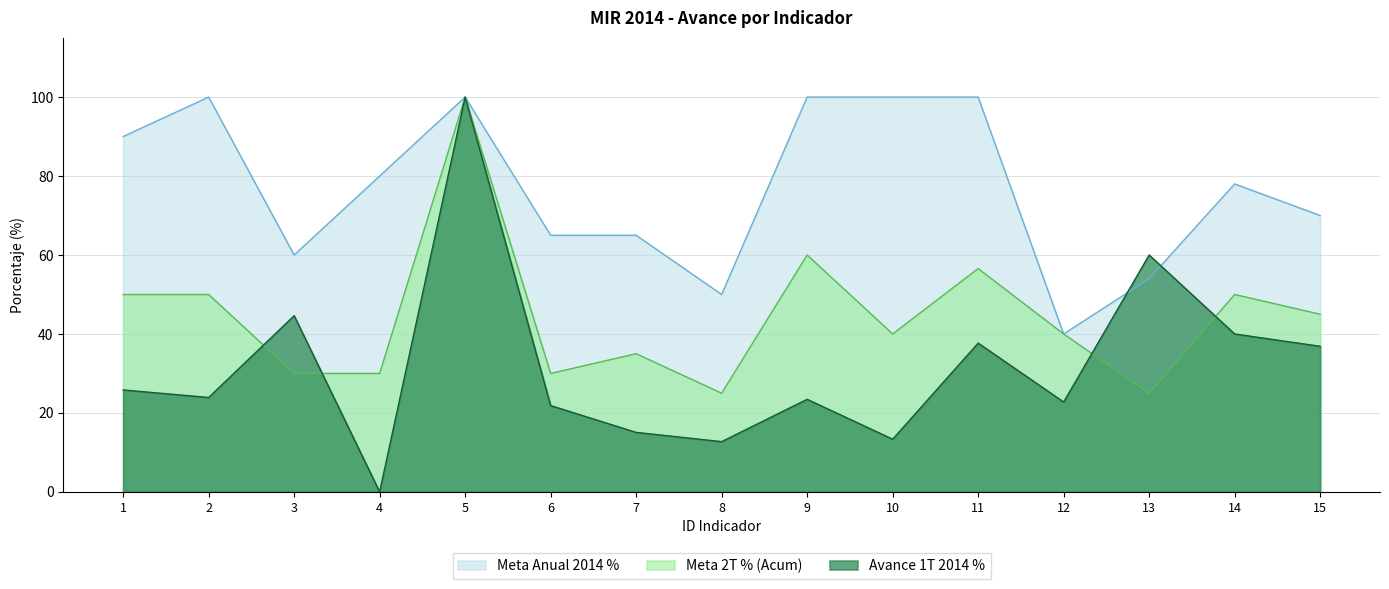

Which label corresponds to the largest value in the chart?

2